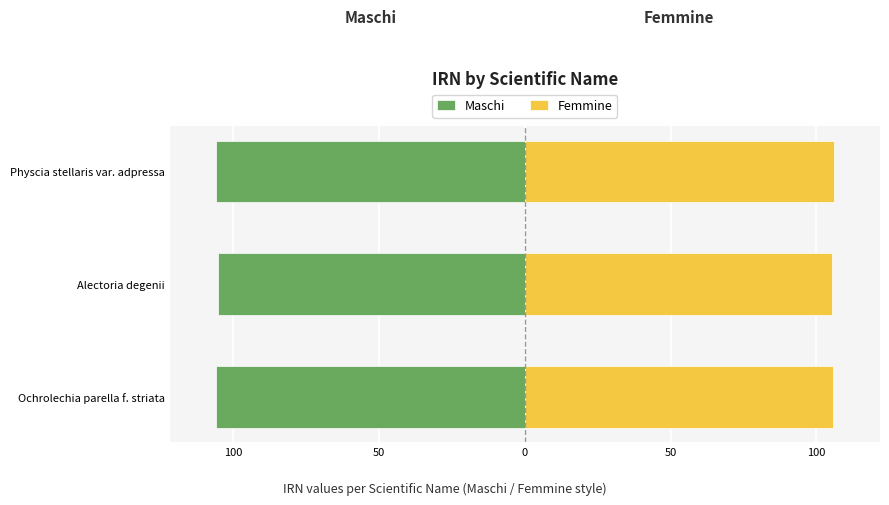

Reading left to right, transcribe all the data shown in this chart.

Maschi: -105.8	-105.2	-106.0
Femmine: 105.8	105.2	106.0